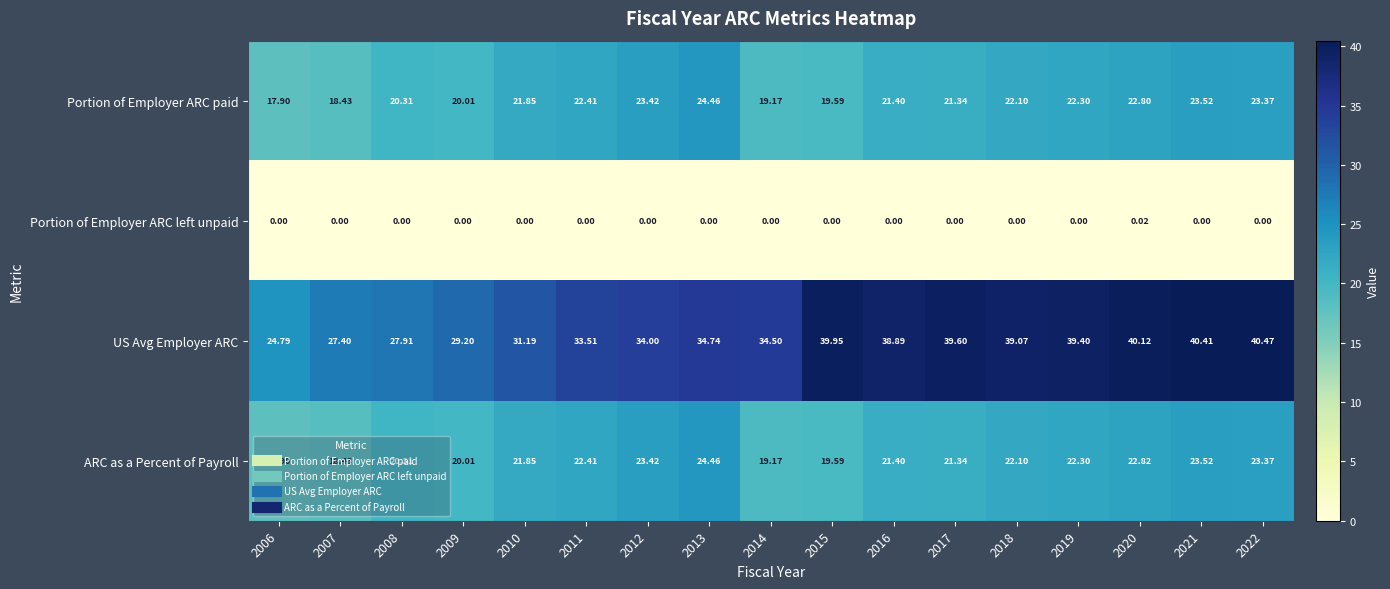

Which series has the largest range (max minus min)?

US Avg Employer ARC